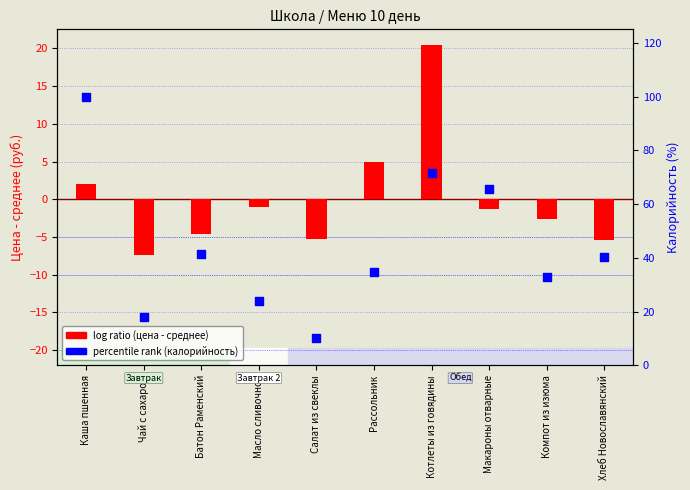

Which series has the largest total across all categories?

% калорийности